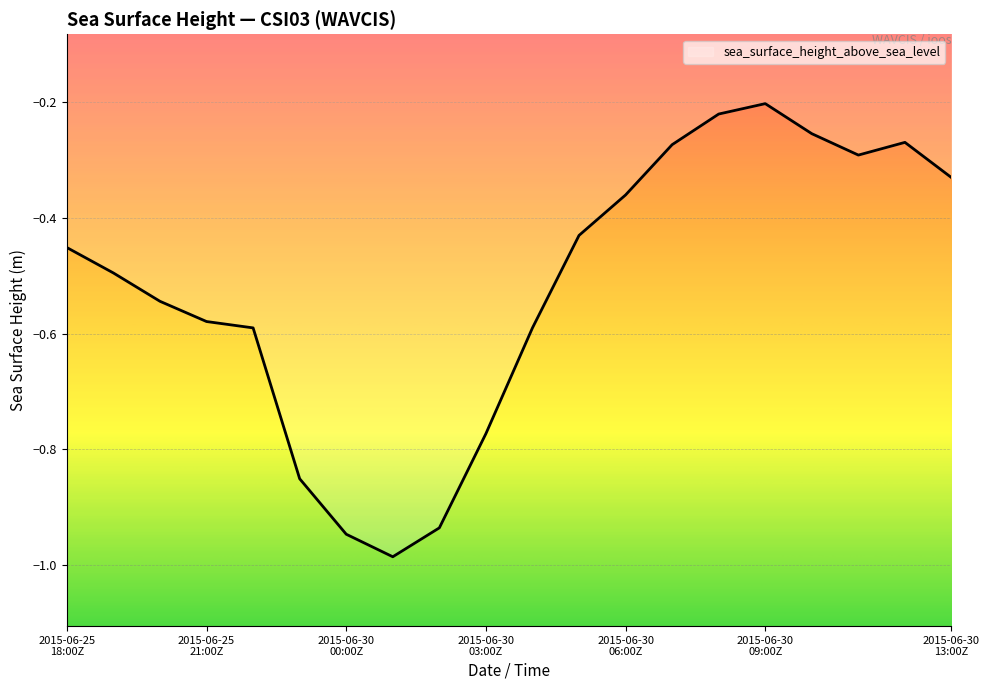

What is the difference between the maximum and minimum values?

0.8